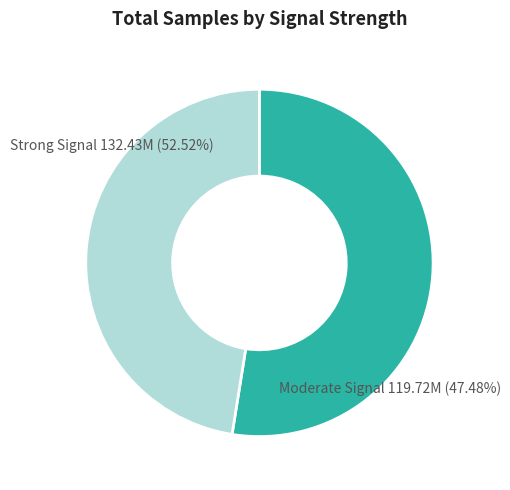

Do -52 and -53 together represent more than half of the pie?

No